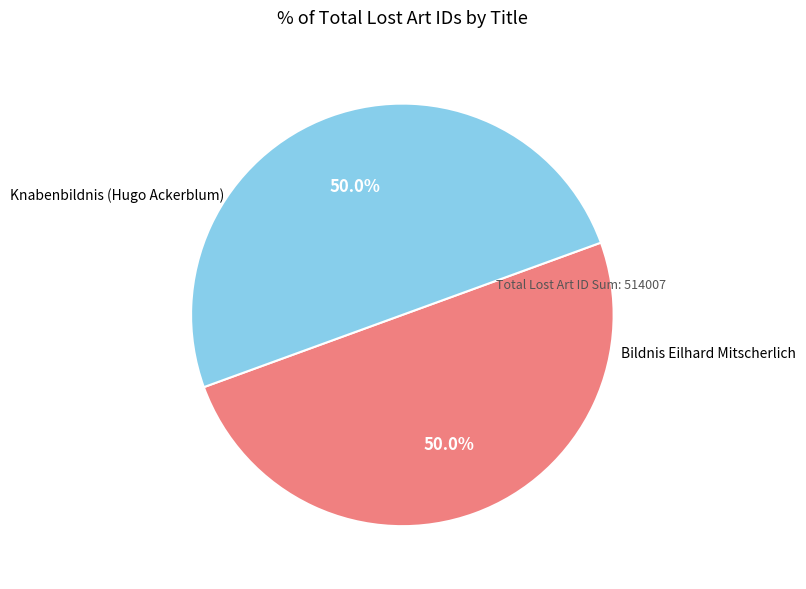

How many segments does this pie chart have?

2